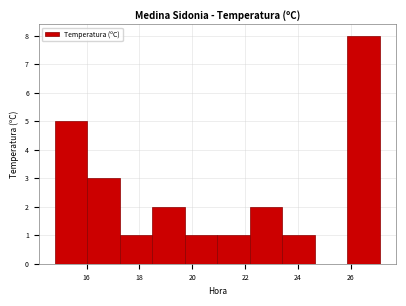

Over which range of the x-axis is the bar tallest?

25.8 to 27.2